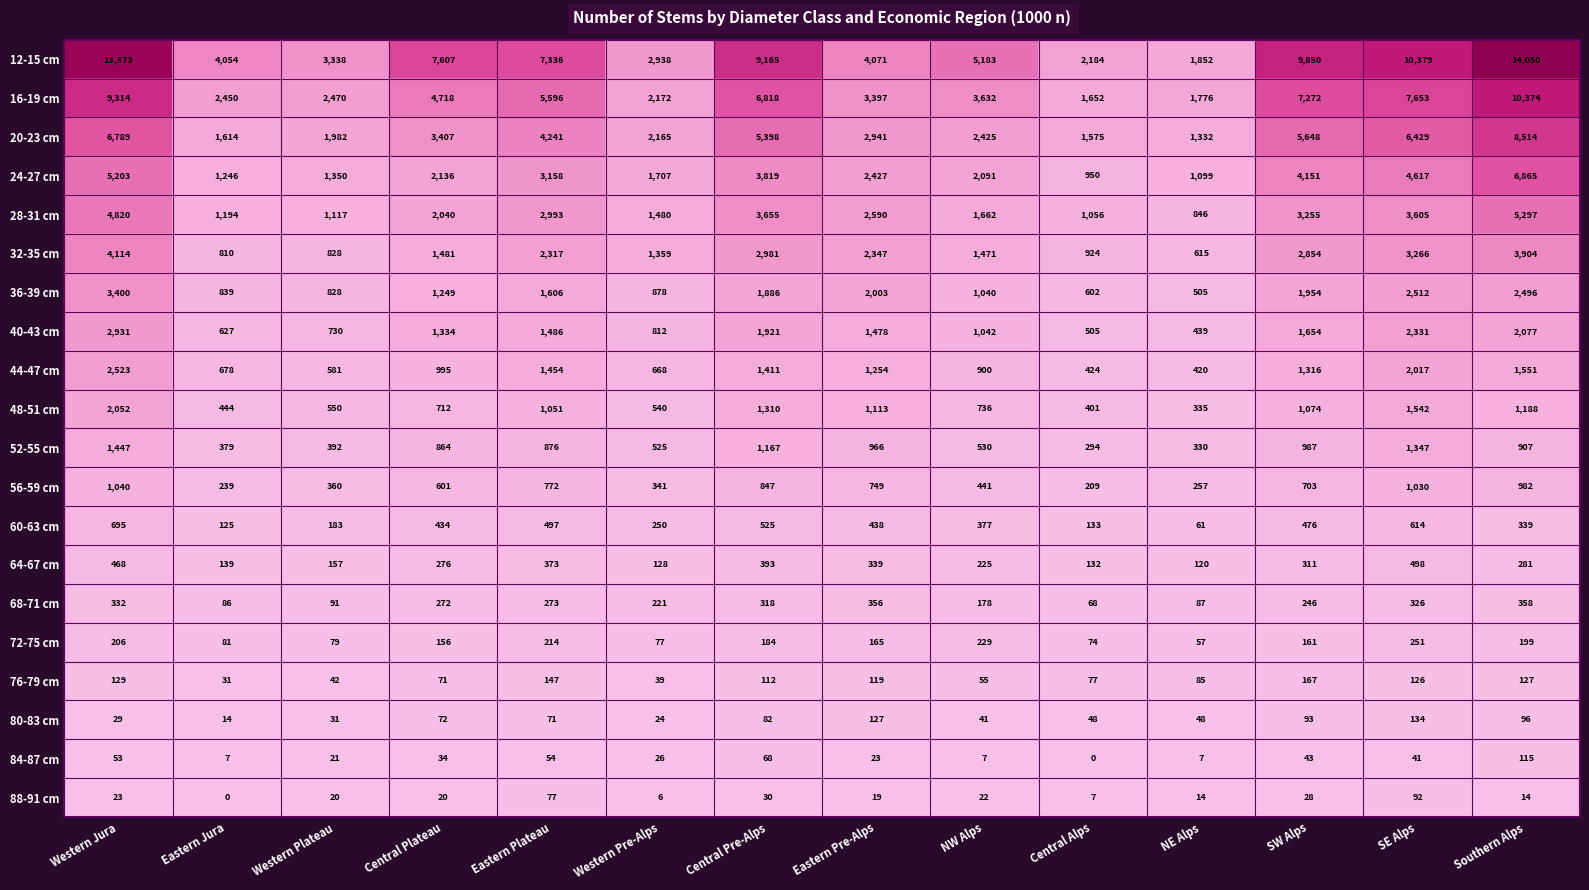

What is the difference between the 40-43 cm values at Western Jura and NE Alps?

2492